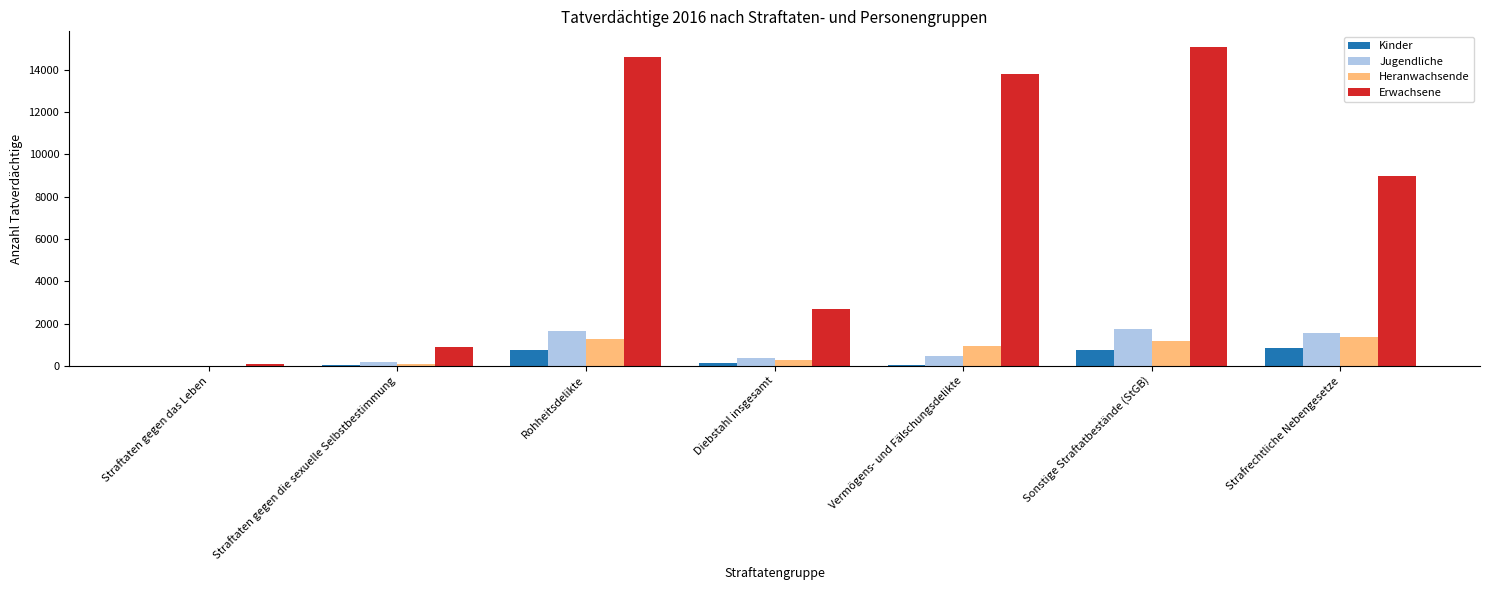

How many groups of bars are there?

7